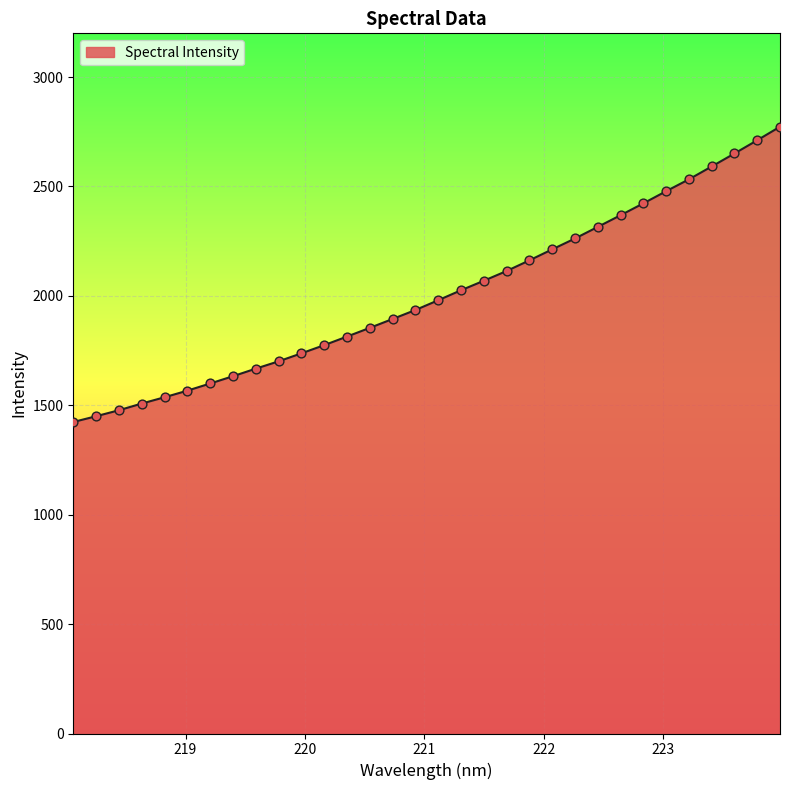

What is the difference between the maximum and minimum values?

1349.6